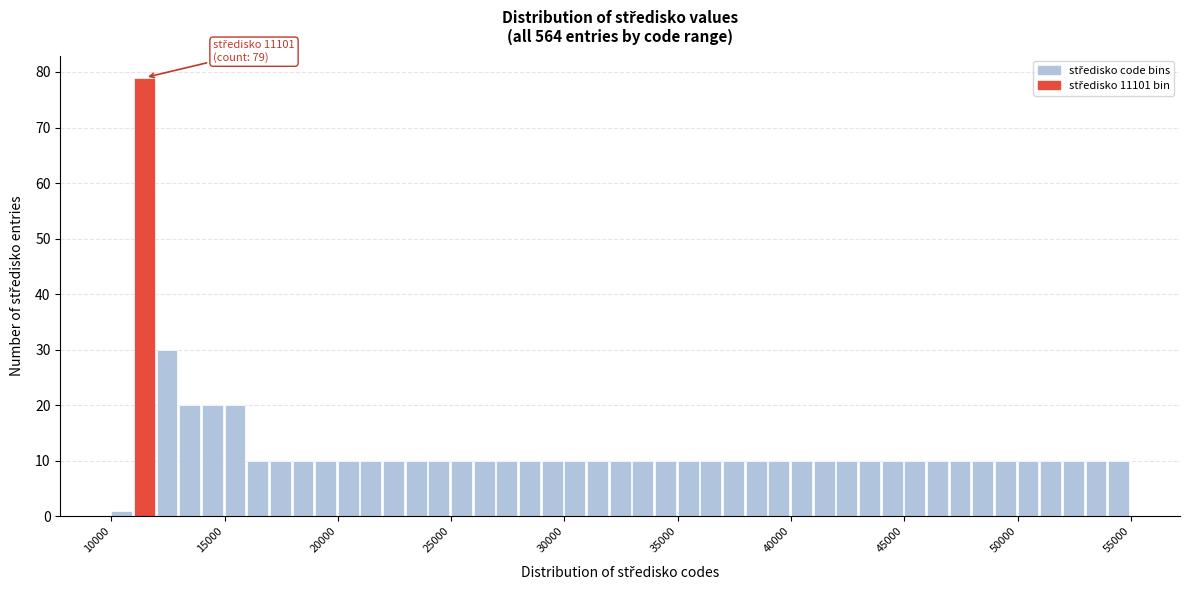

Read against the x-axis, roughly where is the centre of the tallest bar?

11500